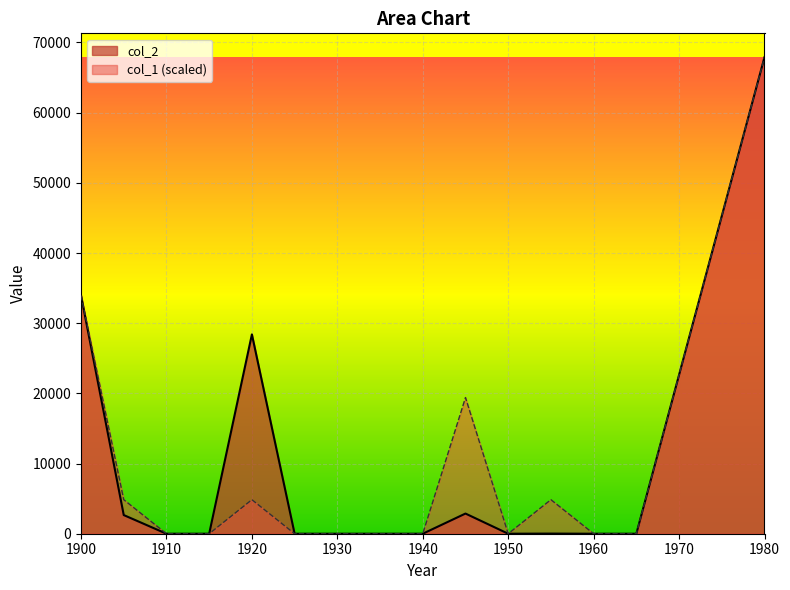

How many categories are shown in the chart?

15